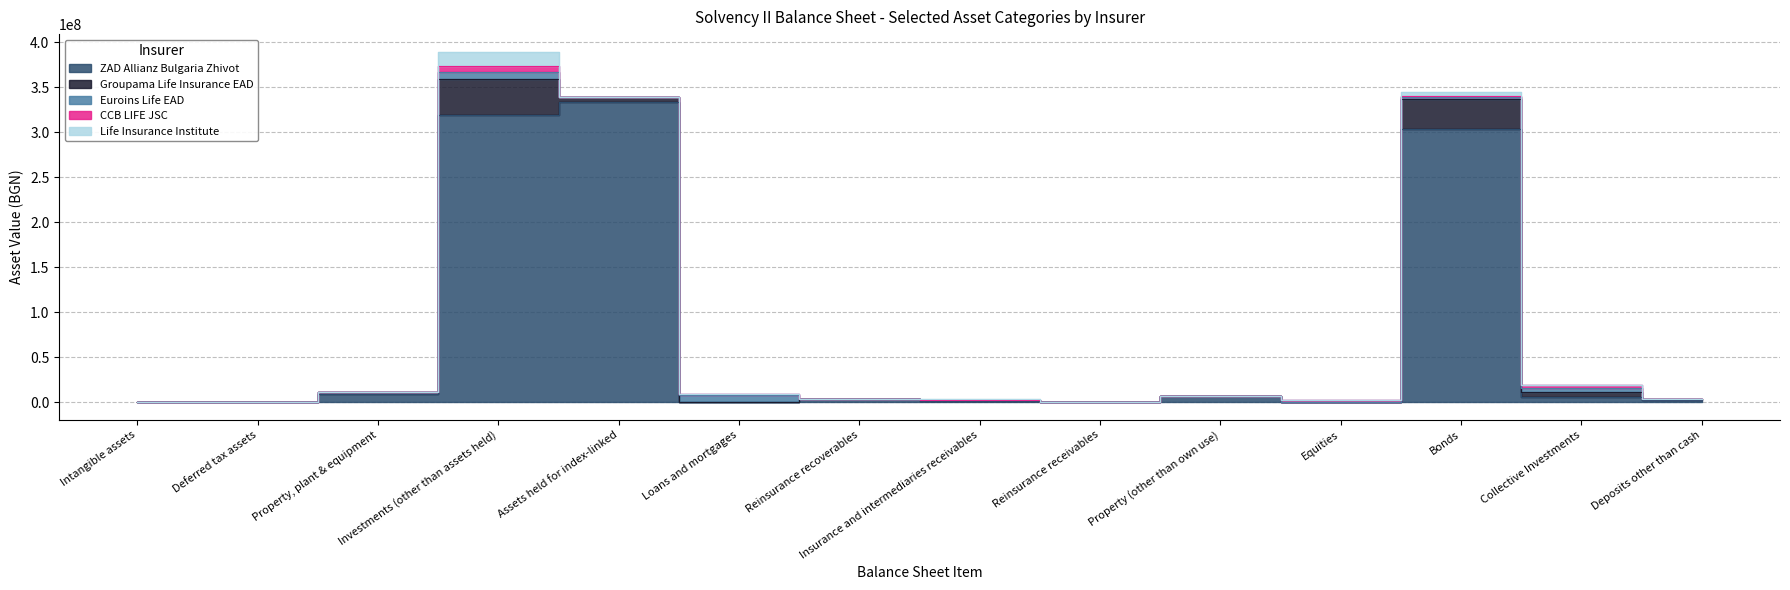

What is the label of the 14th point from the left?

Deposits other than cash